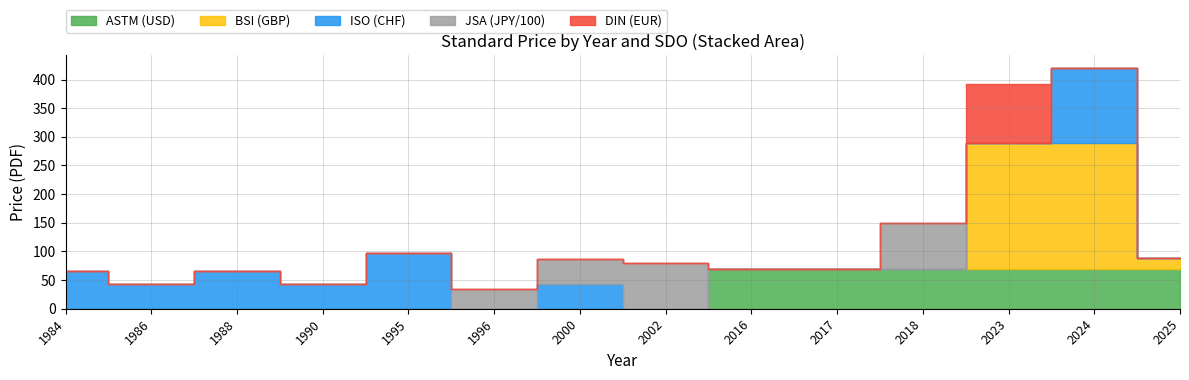

Reading right to left, list all the values displayed in this chart.

ASTM (USD): 2025=69.0	2024=69.0	2023=69.0	2018=69.0	2017=69.0	2016=69.0	2002=0.0	2000=0.0	1996=0.0	1995=0.0	1990=0.0	1988=0.0	1986=0.0	1984=0.0
BSI (GBP): 2025=20.0	2024=220.0	2023=220.0	2018=0.0	2017=0.0	2016=0.0	2002=0.0	2000=0.0	1996=0.0	1995=0.0	1990=0.0	1988=0.0	1986=0.0	1984=0.0
ISO (CHF): 2025=0.0	2024=132.0	2023=0.0	2018=0.0	2017=0.0	2016=0.0	2002=0.0	2000=43.0	1996=0.0	1995=98.0	1990=43.0	1988=65.0	1986=43.0	1984=65.0
JSA (JPY/100): 2025=0.0	2024=0.0	2023=0.0	2018=80.0	2017=0.0	2016=0.0	2002=80.0	2000=43.0	1996=34.0	1995=0.0	1990=0.0	1988=0.0	1986=0.0	1984=0.0
DIN (EUR): 2025=0.0	2024=0.0	2023=102.4	2018=0.0	2017=0.0	2016=0.0	2002=0.0	2000=0.0	1996=0.0	1995=0.0	1990=0.0	1988=0.0	1986=0.0	1984=0.0